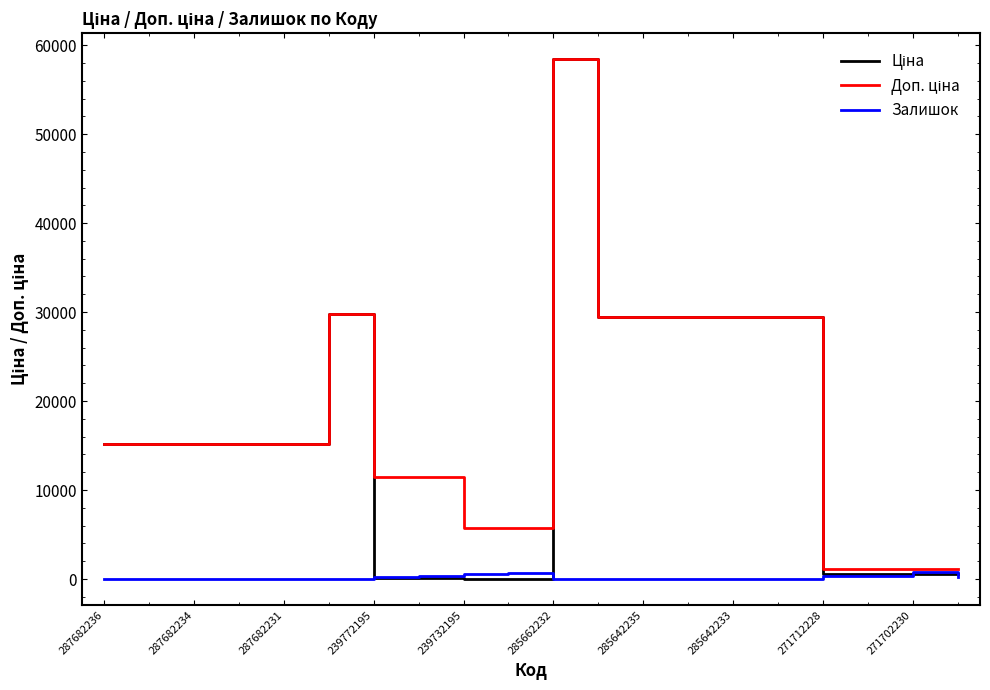

Which series has the largest total across all categories?

Доп. ціна